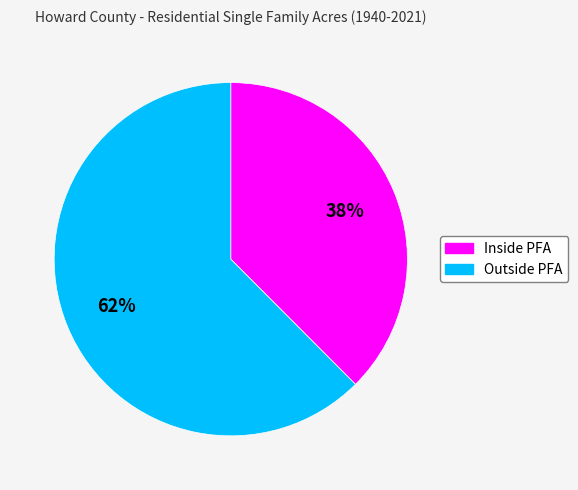

To the nearest percent, what is the average slice percentage?

50%